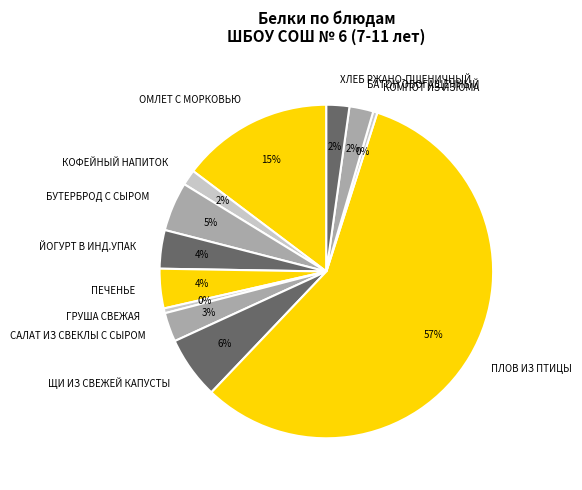

Which slice is the largest?

ПЛОВ ИЗ ПТИЦЫ